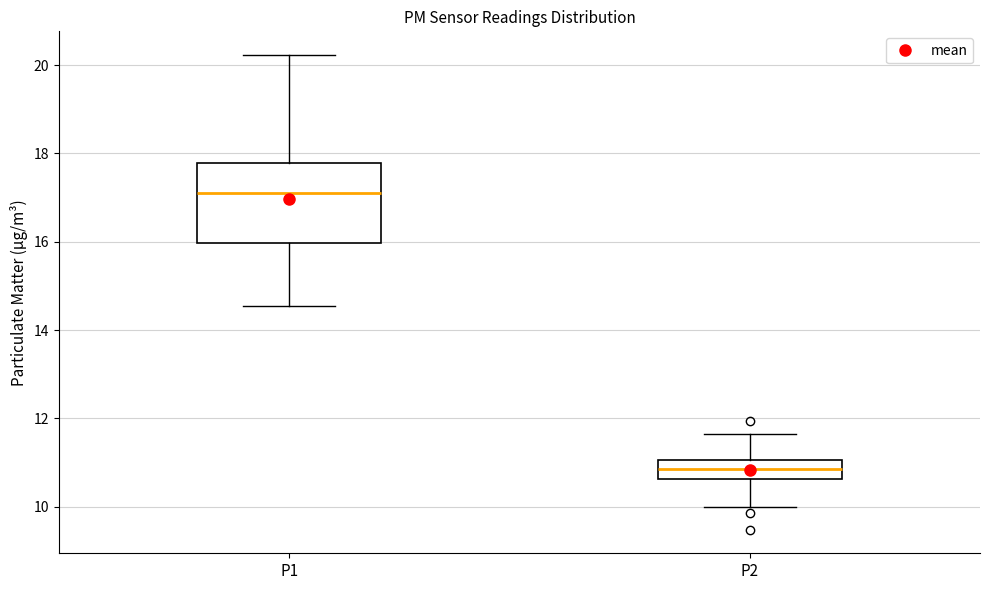

Where does the lower whisker of the box for P1 end on the y-axis? The values are not printed on the chart, so give them approximately, as read against the axis.

14.6